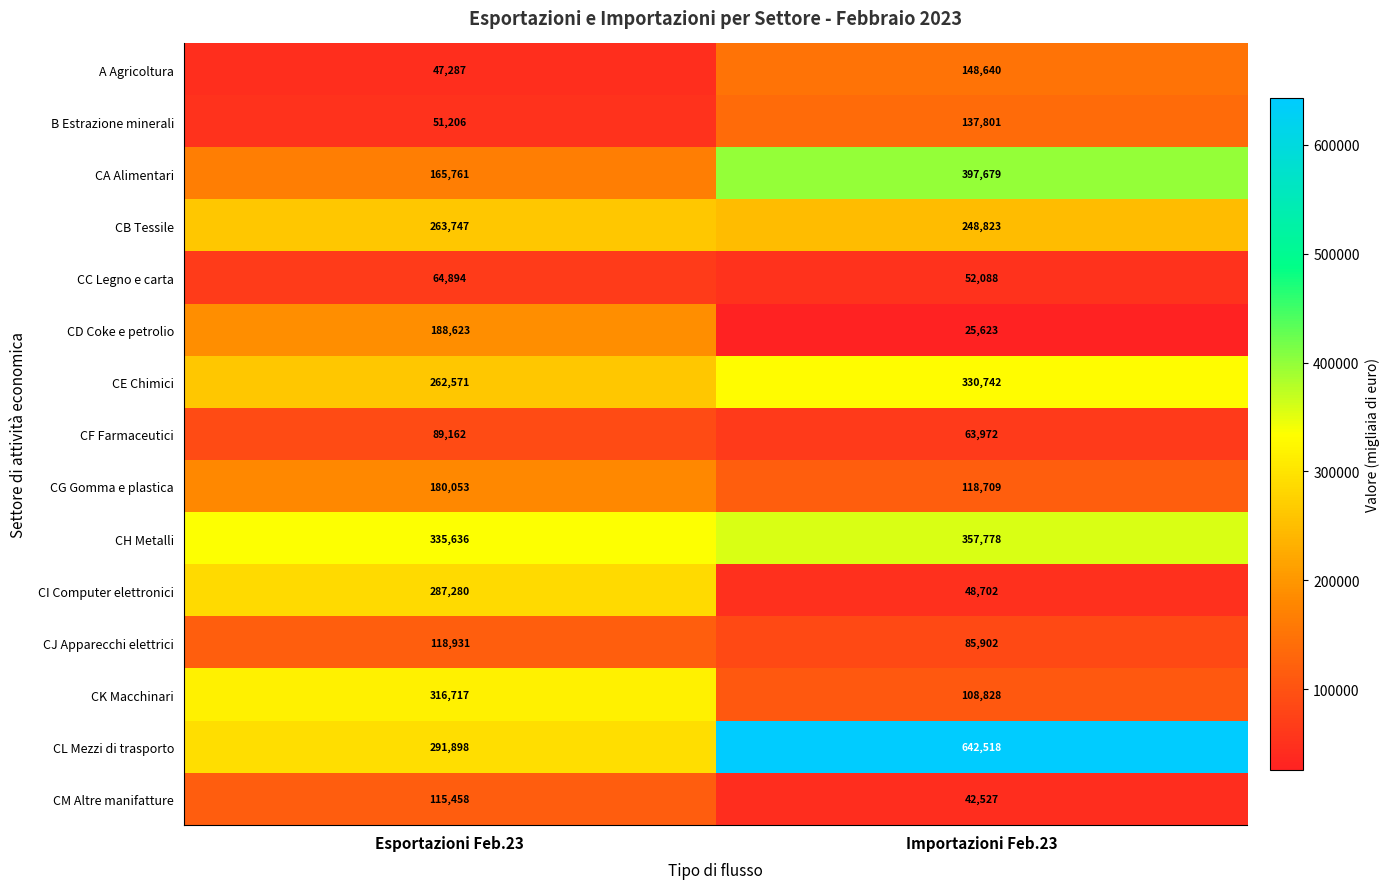

How many distinct data groups are displayed?

15